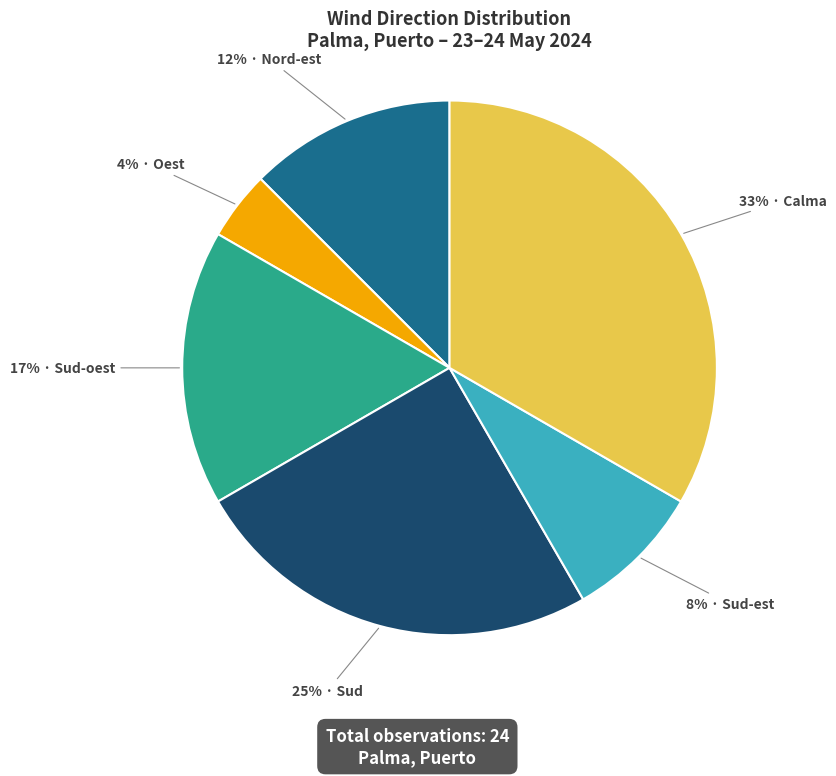

To the nearest percent, what is the average slice percentage?

17%